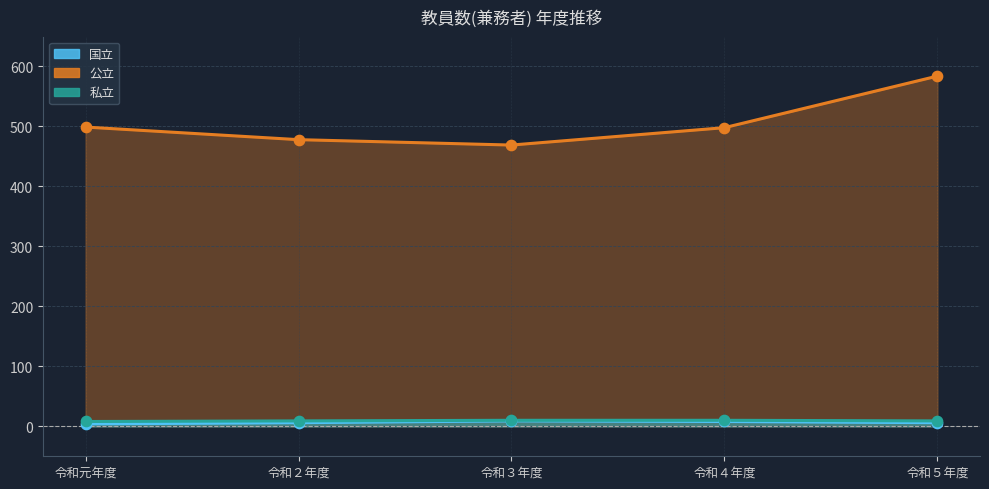

Which series has the largest total across all categories?

公立